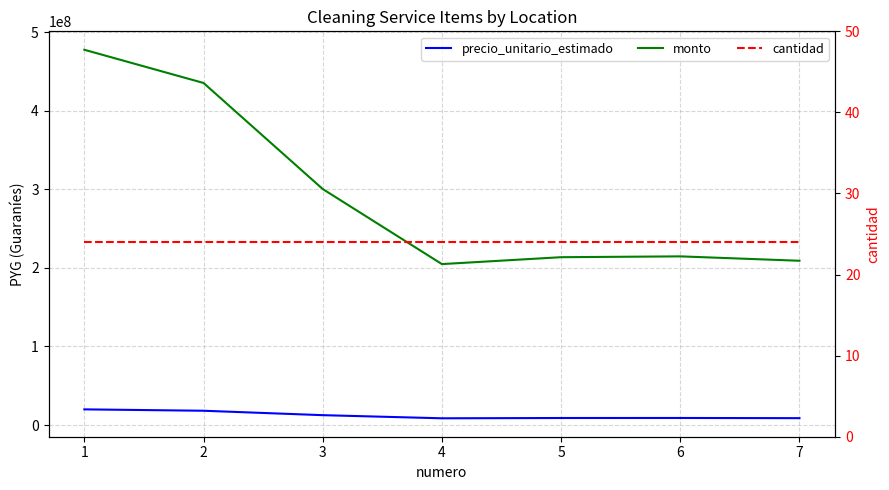

True or false: precio_unitario_estimado and monto intersect in this chart.

False